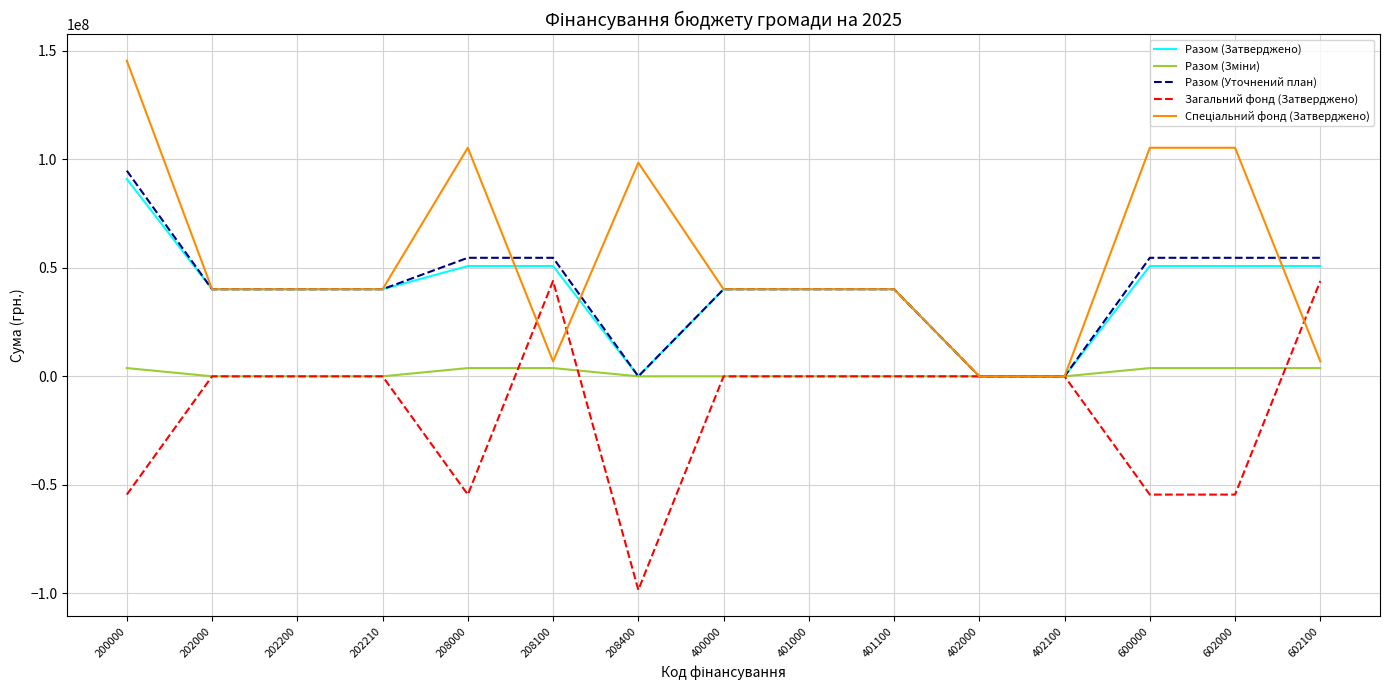

Is the value of Разом (Затверджено) at 401000 greater than the value of Загальний фонд (Затверджено) at 600000?

Yes